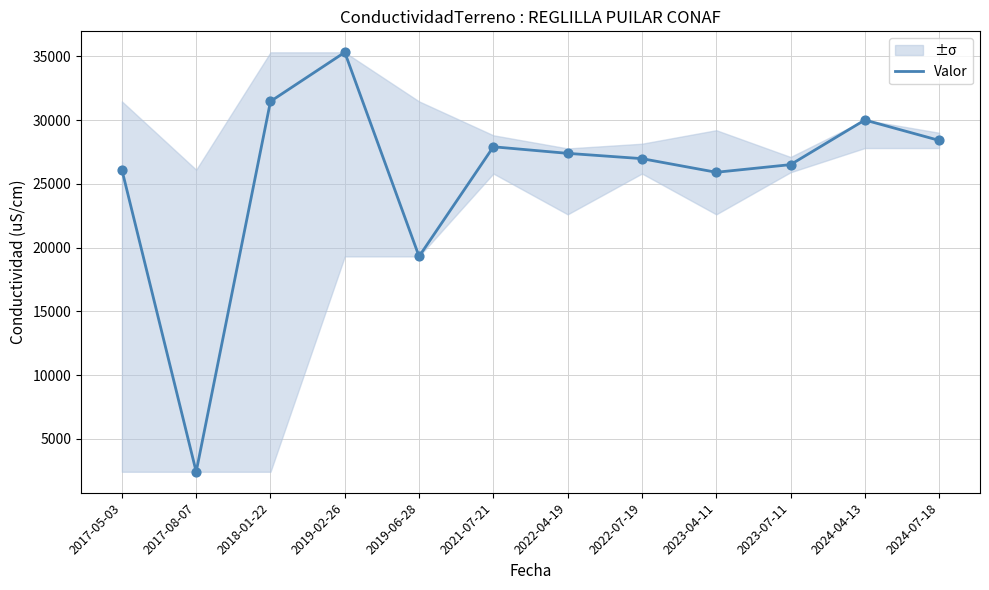

What is the change in value from 2022-04-19 to 2023-04-11?

-1485